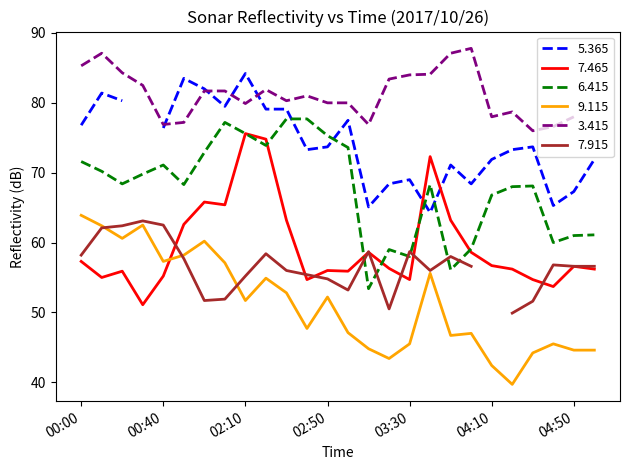

What is the label of the 7th point from the right?

04:00